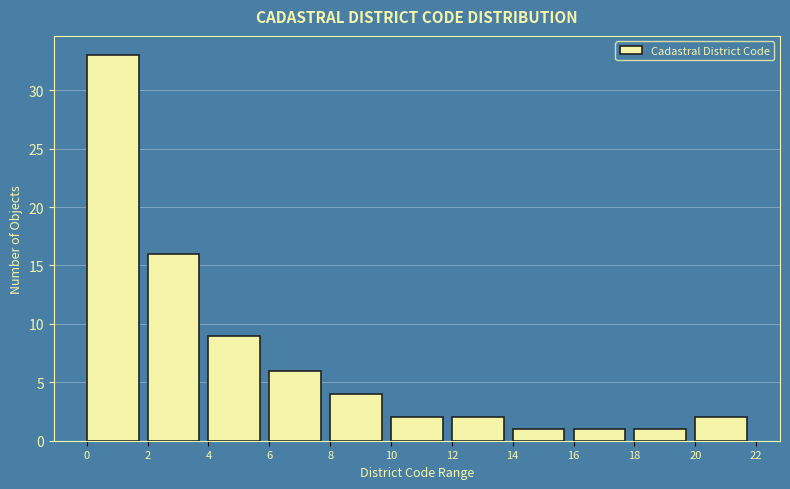

Which range on the x-axis has the tallest bar?

0 to 2